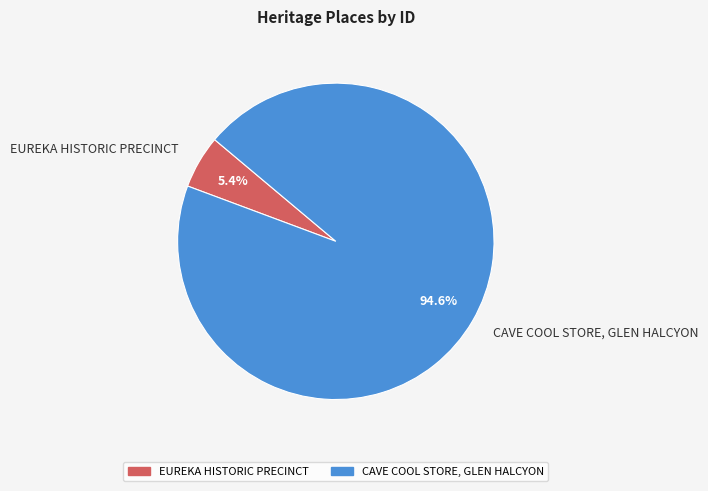

How many segments does this pie chart have?

2